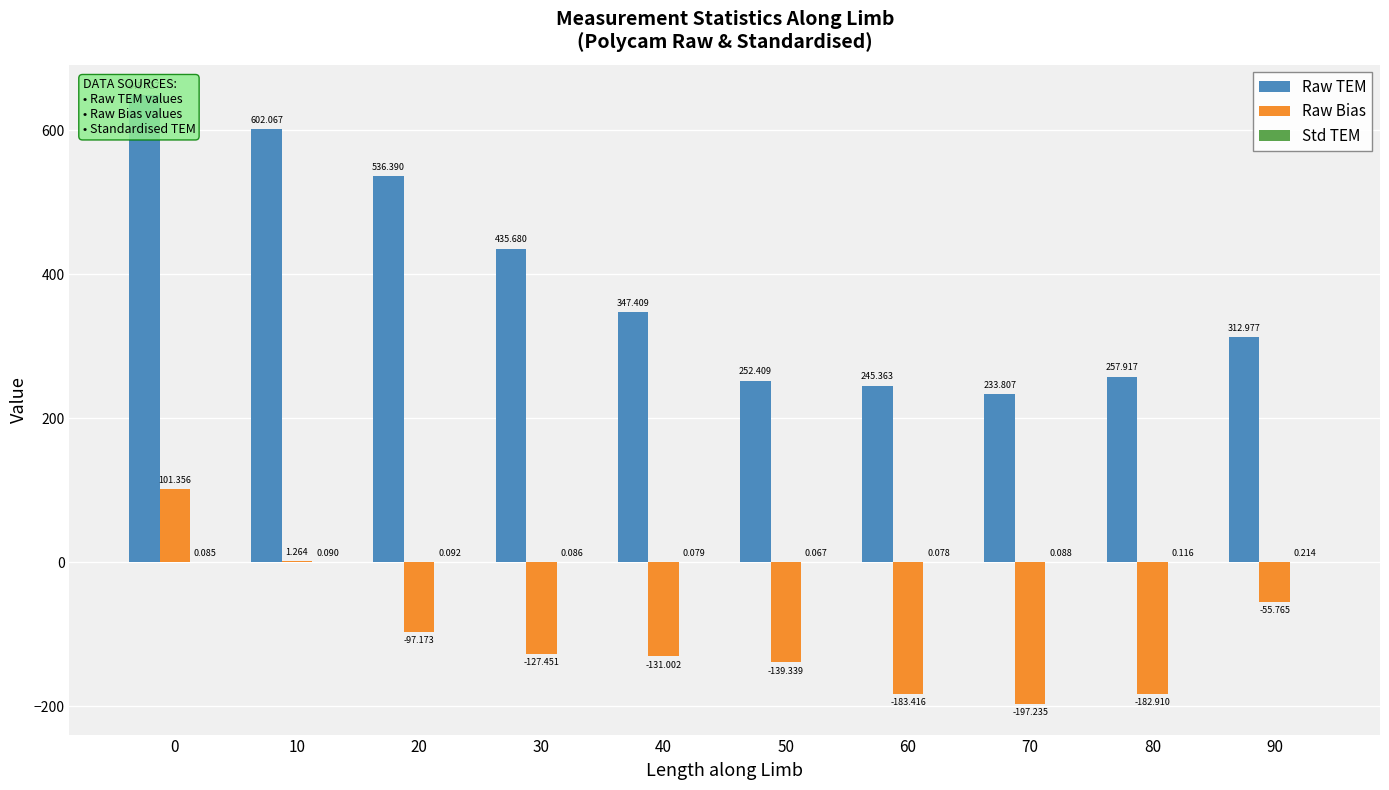

Is it true that Std TEM equals 0.1 at 50?

False